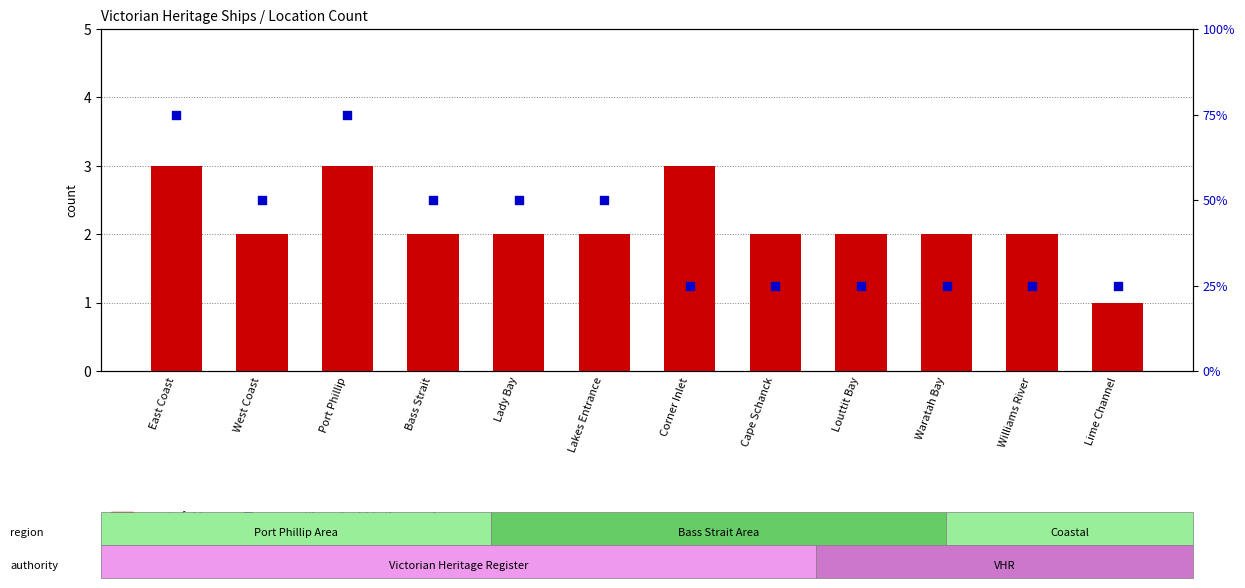

Which series reaches the maximum Y coordinate?

percentile rank within the sample